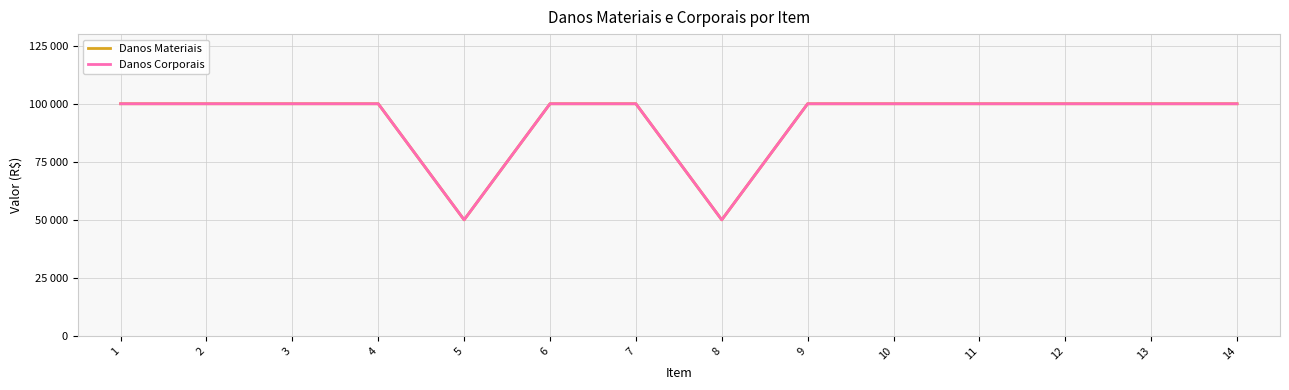

The Danos Materiais series shows 100000 at 12. True or false?

True